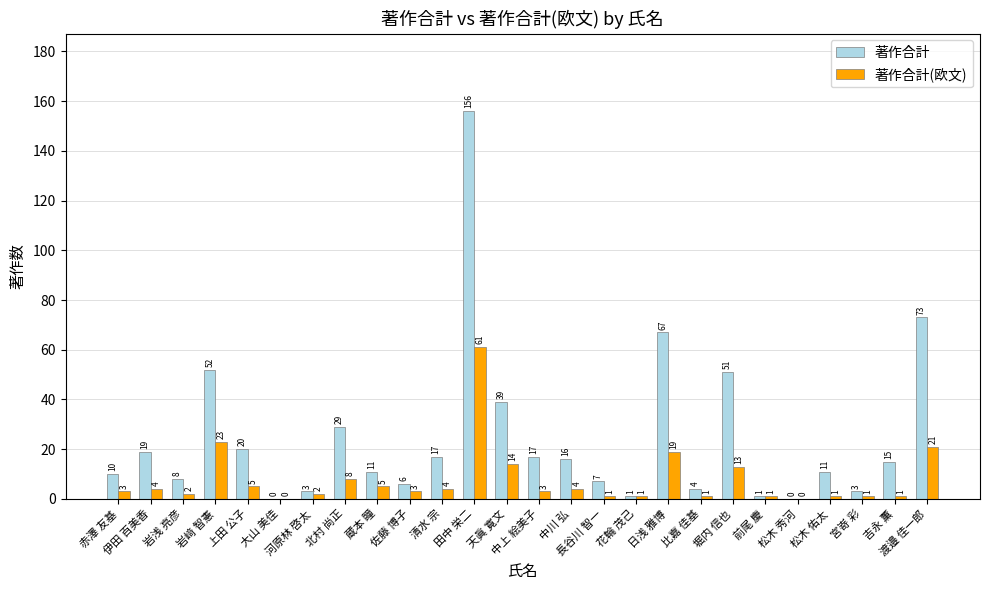

Reading left to right, extract all data points from this chart.

著作合計: 赤澤 友基=10	伊田 百美香=19	岩浅 亮彦=8	岩﨑 智憲=52	上田 公子=20	大山 美佳=0	河原林 啓太=3	北村 尚正=29	蔵本 瞳=11	佐藤 博子=6	清水 宗=17	田中 栄二=156	天眞 寛文=39	中上 絵美子=17	中川 弘=16	長谷川 智一=7	花輪 茂己=1	日浅 雅博=67	比嘉 佳基=4	堀内 信也=51	前尾 慶=1	松木 秀河=0	松木 佑太=11	宮嵜 彩=3	吉永 薫=15	渡邉 佳一郎=73
著作合計(欧文): 赤澤 友基=3	伊田 百美香=4	岩浅 亮彦=2	岩﨑 智憲=23	上田 公子=5	大山 美佳=0	河原林 啓太=2	北村 尚正=8	蔵本 瞳=5	佐藤 博子=3	清水 宗=4	田中 栄二=61	天眞 寛文=14	中上 絵美子=3	中川 弘=4	長谷川 智一=1	花輪 茂己=1	日浅 雅博=19	比嘉 佳基=1	堀内 信也=13	前尾 慶=1	松木 秀河=0	松木 佑太=1	宮嵜 彩=1	吉永 薫=1	渡邉 佳一郎=21